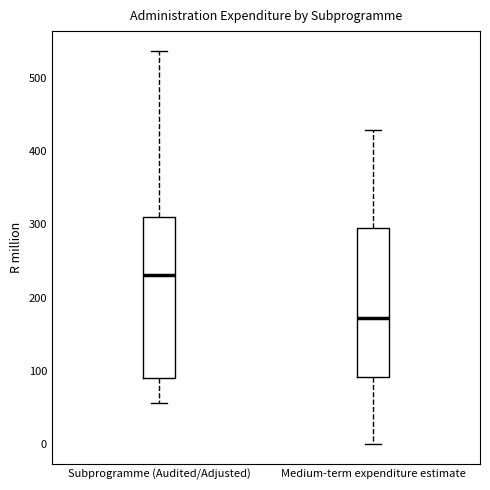

Reading left to right, read every box against the y-axis: the position of its median line, the range the box covers, and the ends of its whiskers. The values are not printed on the chart, so give them approximately, as read against the axis.

Subprogramme (Audited/Adjusted): median 230, box 90 to 310, whiskers 60 to 540
Medium-term expenditure estimate: median 170, box 90 to 290, whiskers 0 to 430